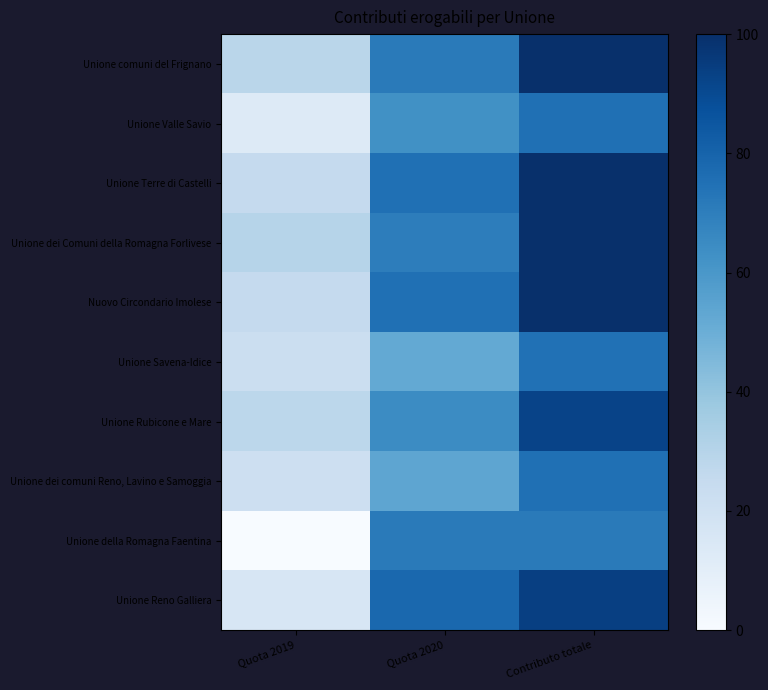

What is the difference between the highest and lowest values at Quota 2020?

26.1